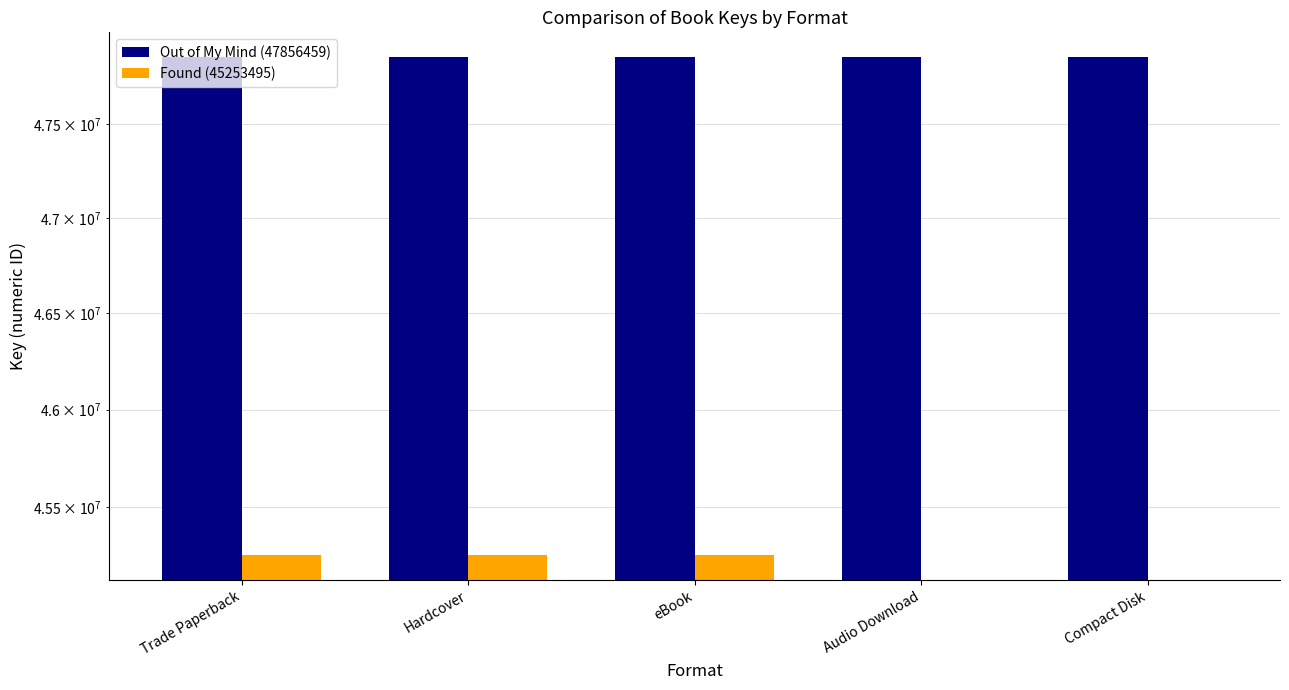

Reading left to right, extract all data points from this chart.

Out of My Mind (47856459): Trade Paperback=47856459	Hardcover=47856459	eBook=47856459	Audio Download=47856459	Compact Disk=47856459
Found (45253495): Trade Paperback=45253495	Hardcover=45253495	eBook=45253495	Audio Download=0	Compact Disk=0